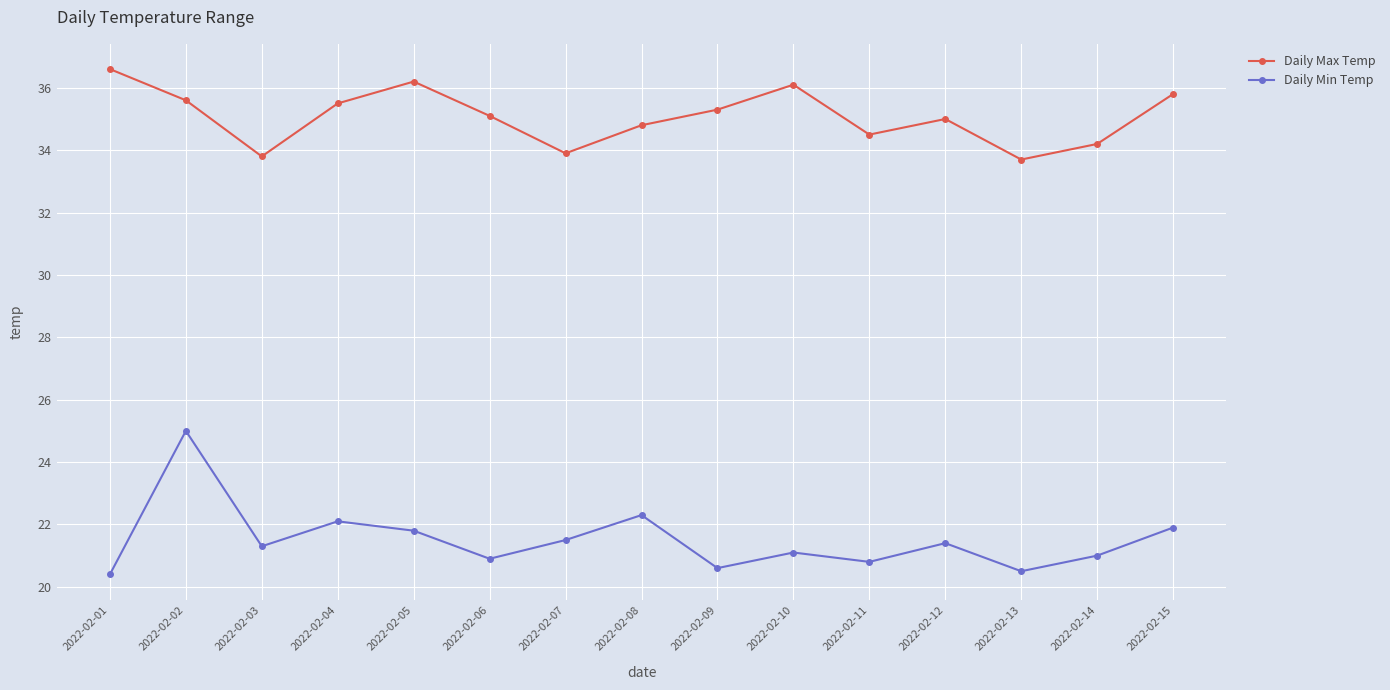

At which category does Daily Min Temp reach its first local valley?

2022-02-03